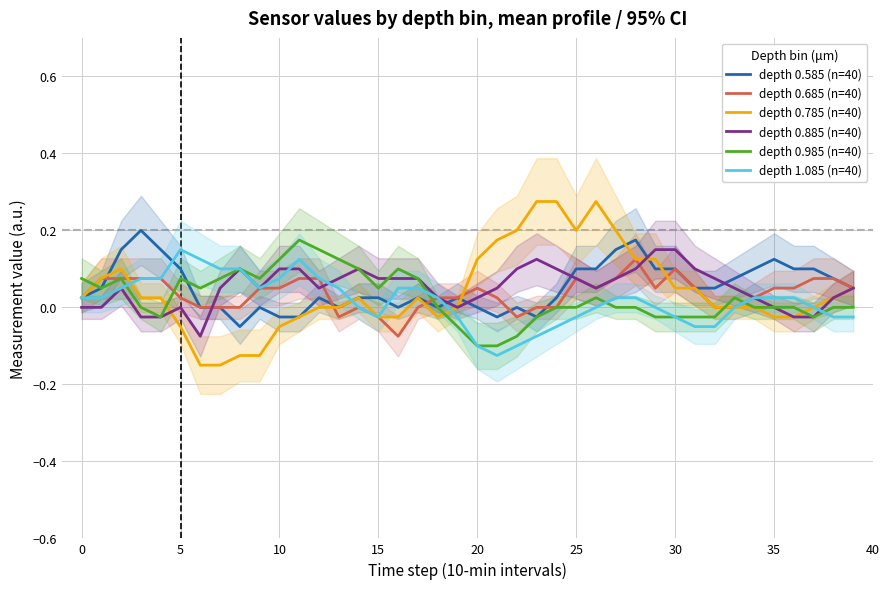

What is the difference between the maximum and minimum values in the depth 0.685 (n=40) series?

0.2